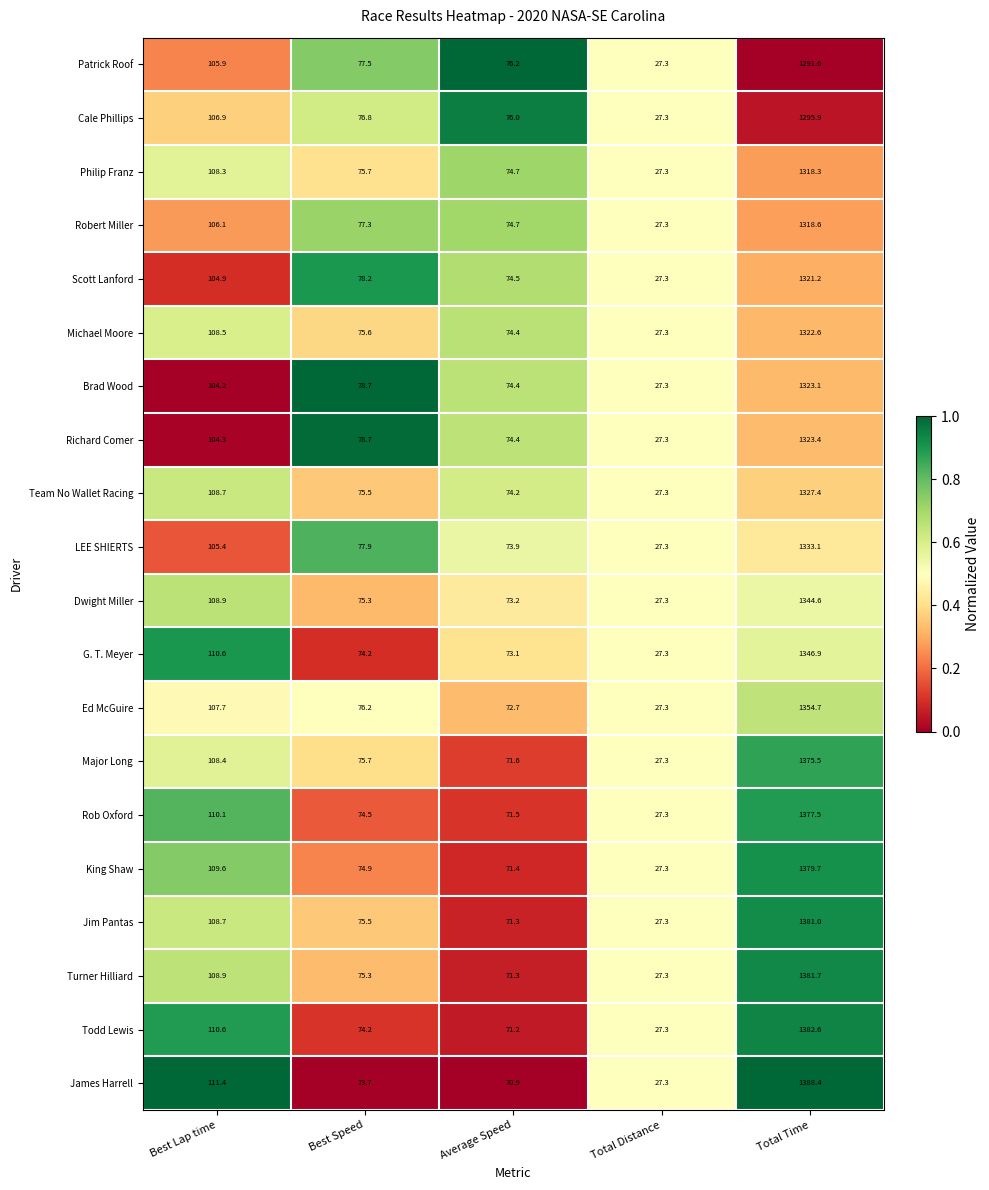

What is the difference between the Ed McGuire values at Average Speed and Total Time?

1282.0